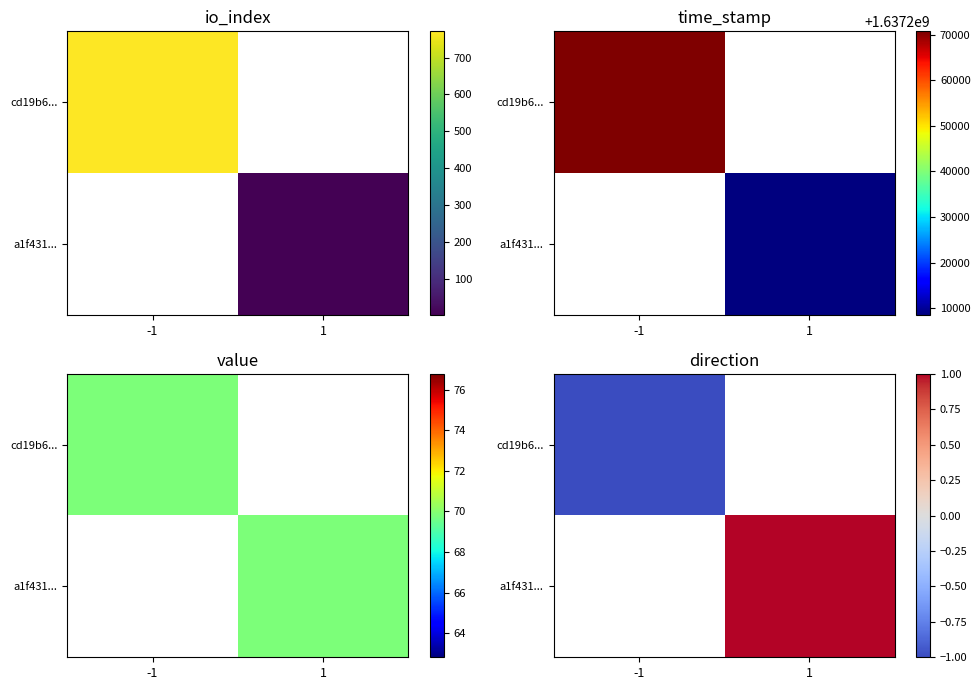

Rank the series by their maximum value, from lowest to highest.

cd19b6..., a1f431...